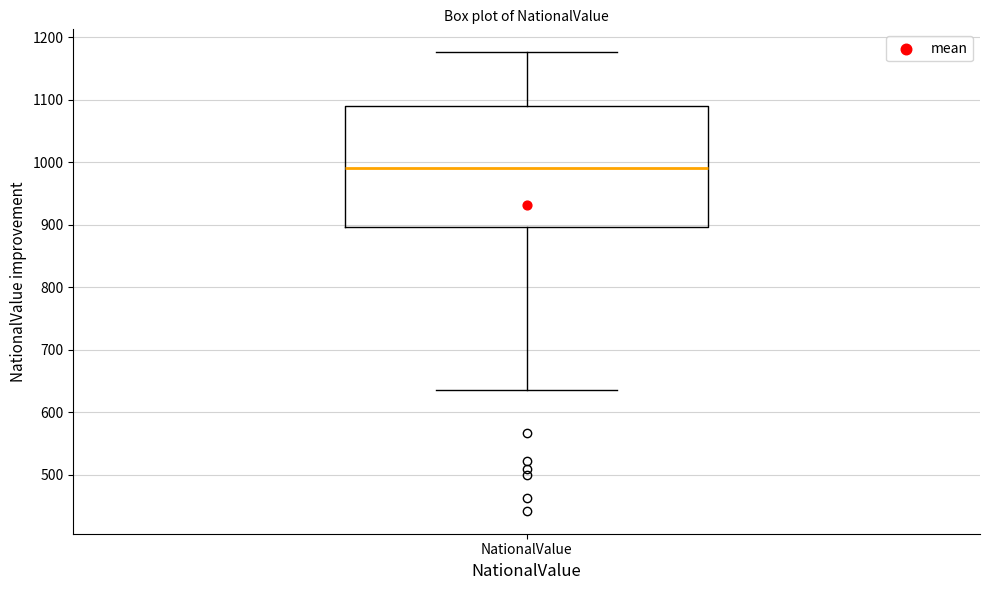

Read this box plot against the y-axis: the position of the median line, the range covered by the box, and the ends of both whiskers. The values are not printed on the chart, so give them approximately, as read against the axis.

median 990, box 900 to 1090, whiskers 640 to 1180